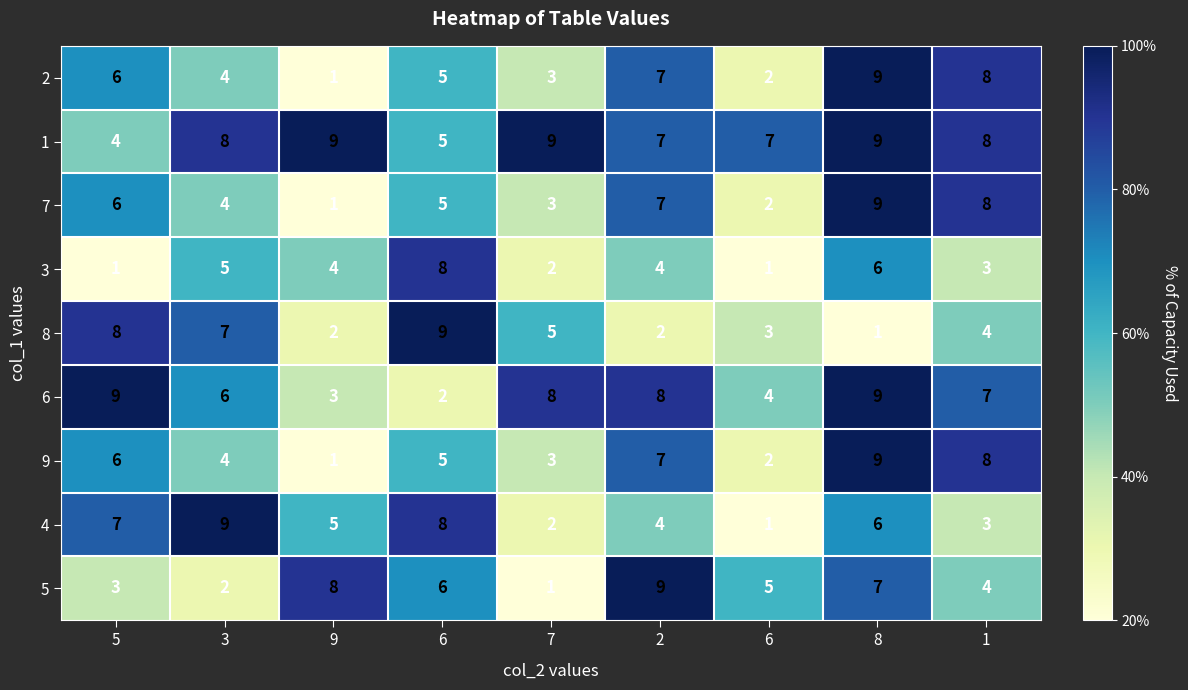

Between 6 and 6, which is larger?

6